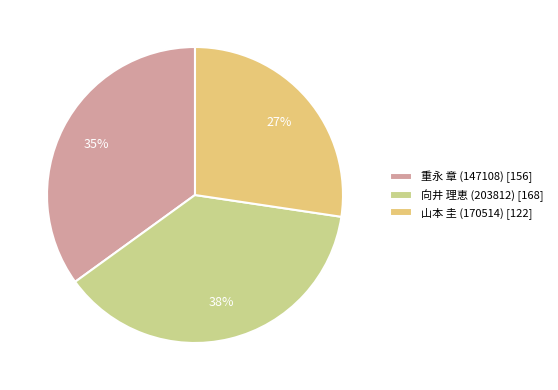

Does 向井 理恵 (203812) represent more than half of the total?

No